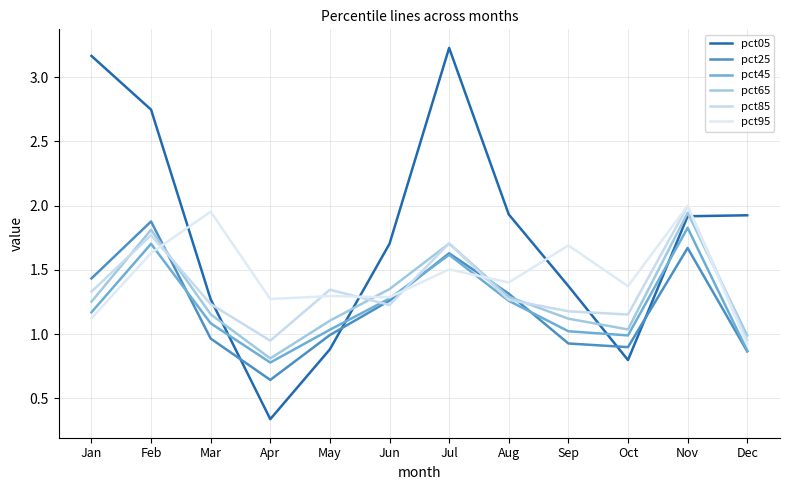

At which category does pct95 reach its first local peak?

Mar